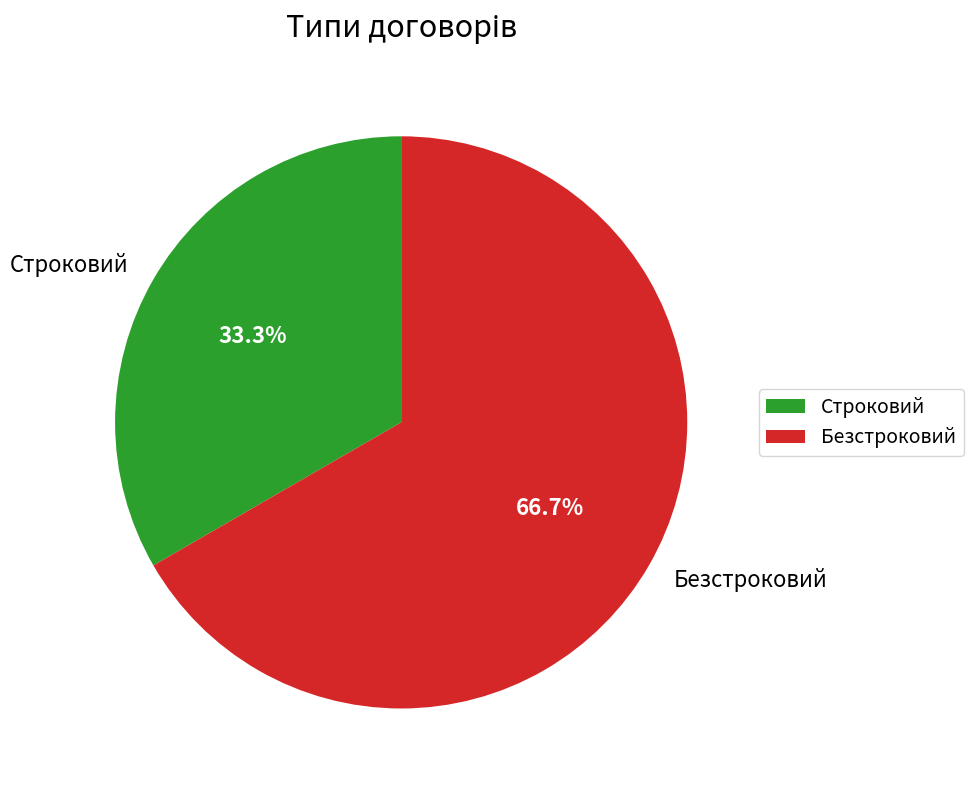

How many segments does this pie chart have?

2